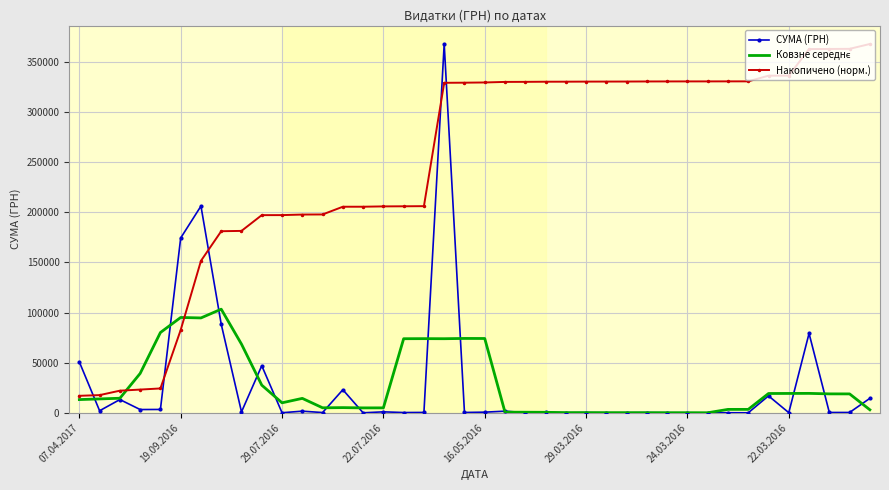

What is the greatest value displayed?

367851.7